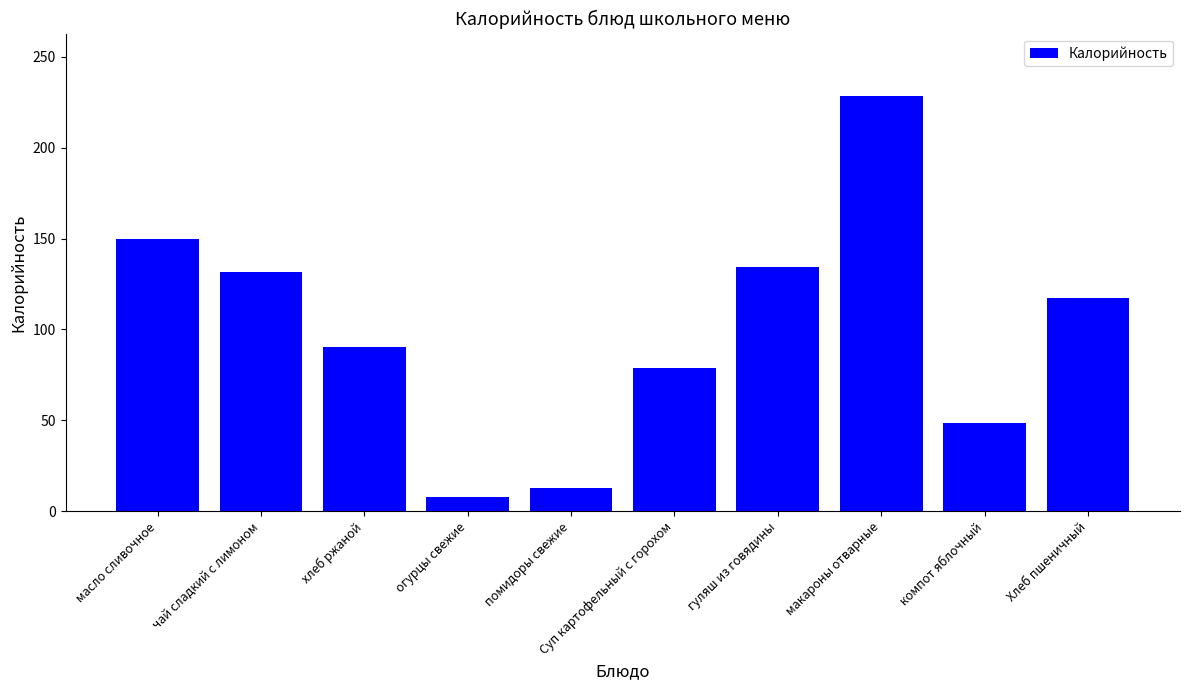

Rank the categories by value from highest to lowest.

макароны отварные, масло сливочное, гуляш из говядины, чай сладкий с лимоном, Хлеб пшеничный, хлеб ржаной, Суп картофельный с горохом, компот яблочный, помидоры свежие, огурцы свежие